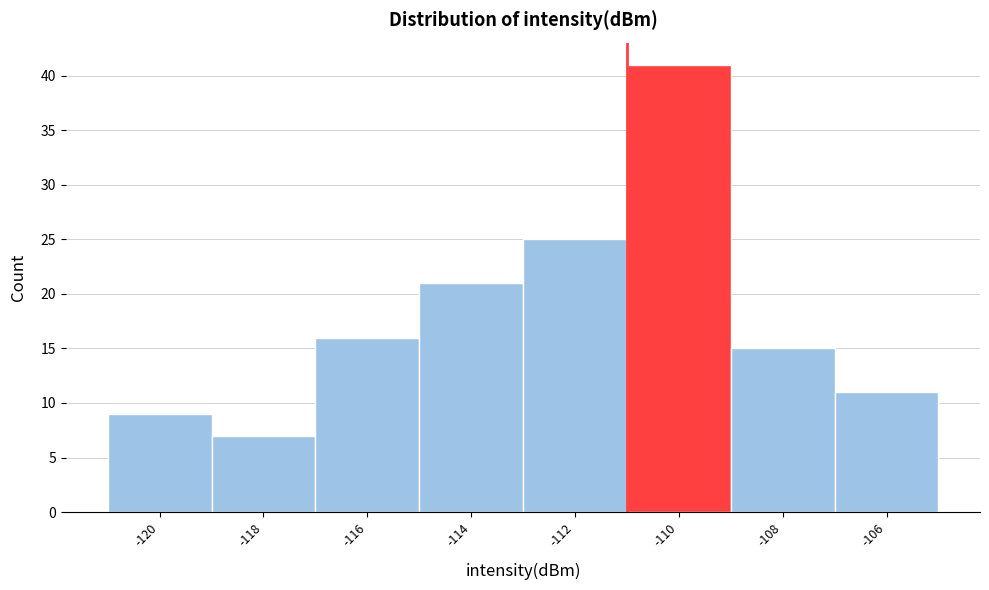

Reading left to right, extract all data points from this chart.

9	7	16	21	25	41	15	11